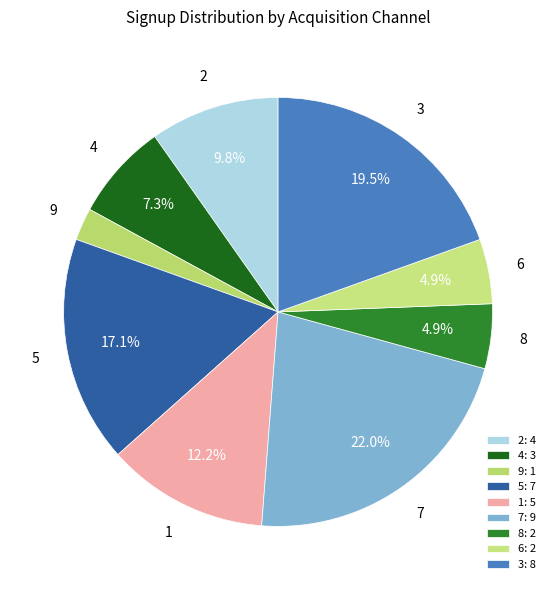

What is the ratio of the value at 6 to the value at 9?

2.0